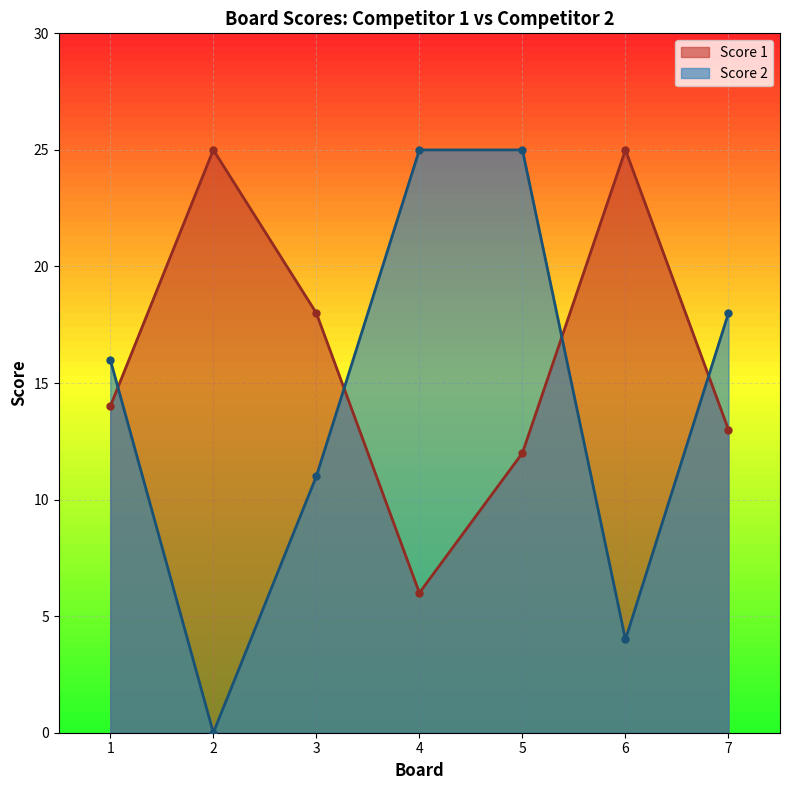

Between which two adjacent categories do Score 2 and Score 1 first intersect?

1 and 2